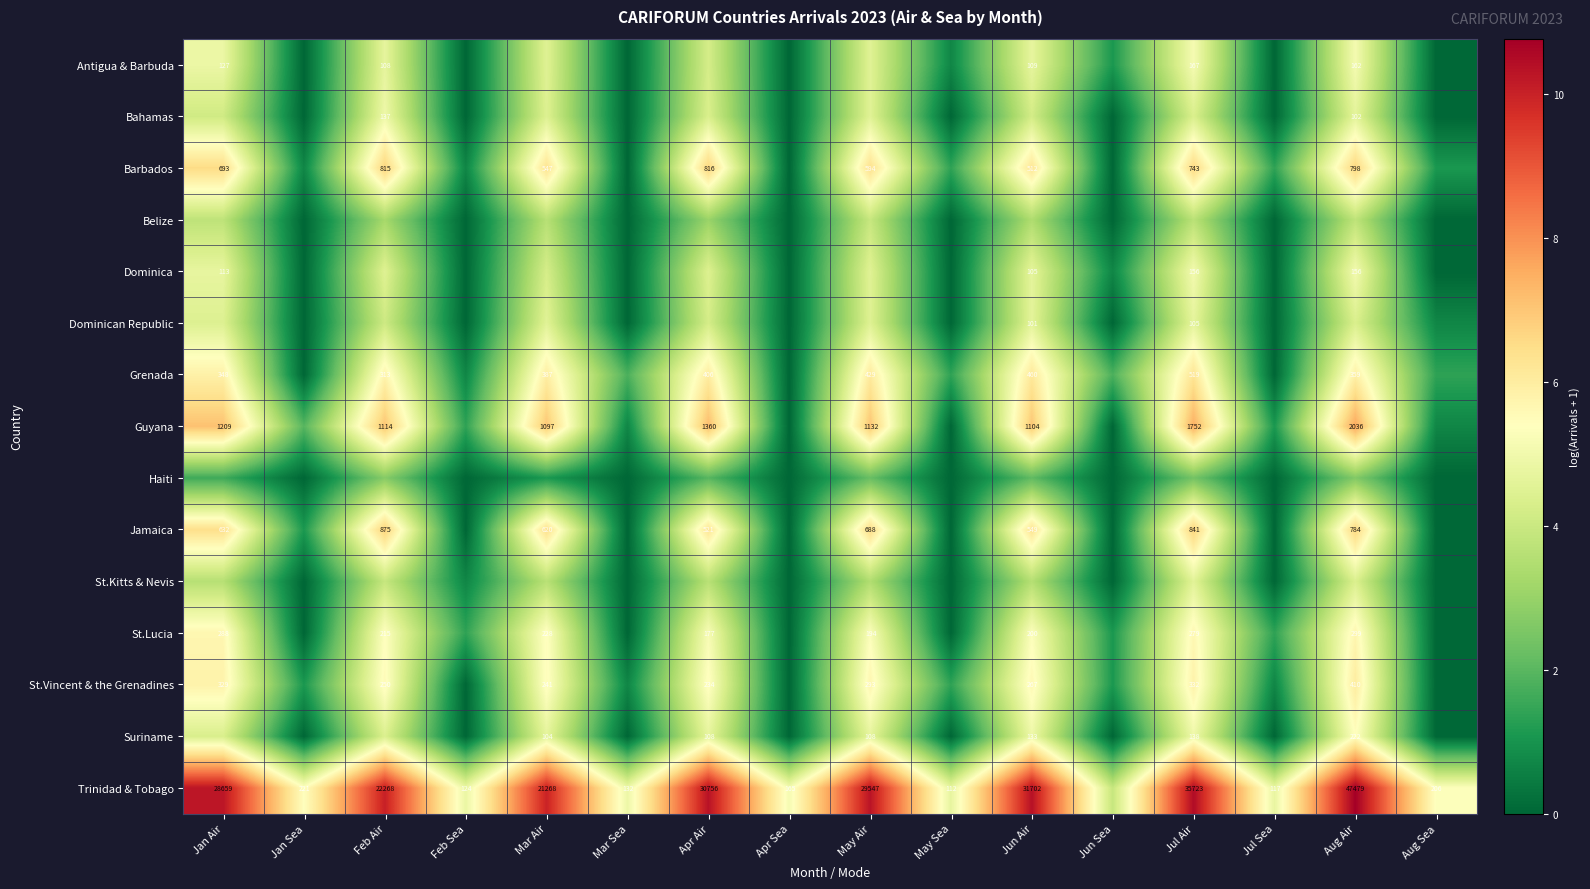

Is the value of Trinidad & Tobago at Jun Air greater than the value of St.Vincent & the Grenadines at Apr Air?

Yes